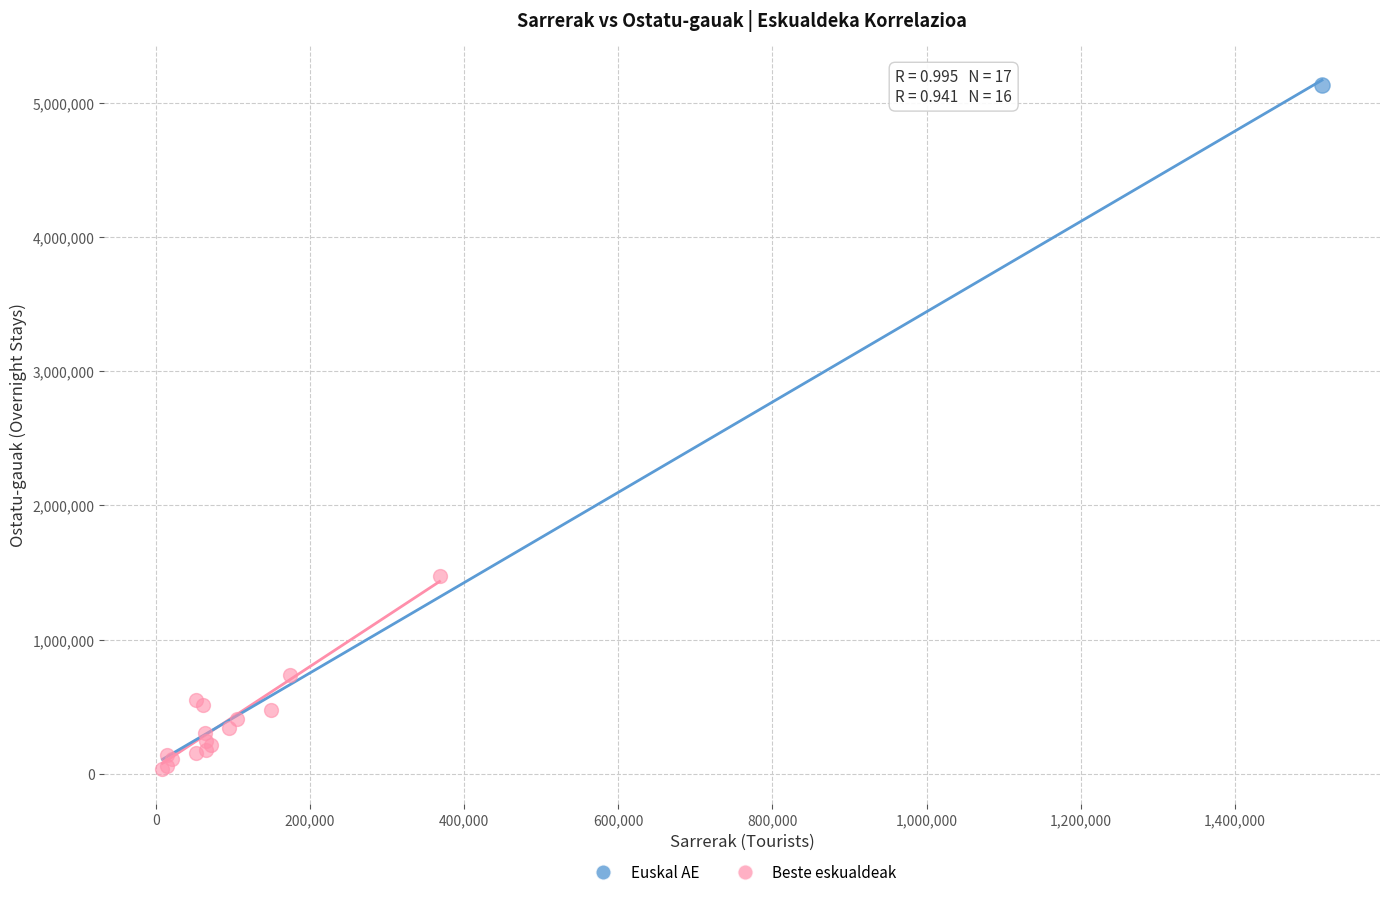

What are all the series names shown in the legend?

Euskal AE, Beste eskualdeak